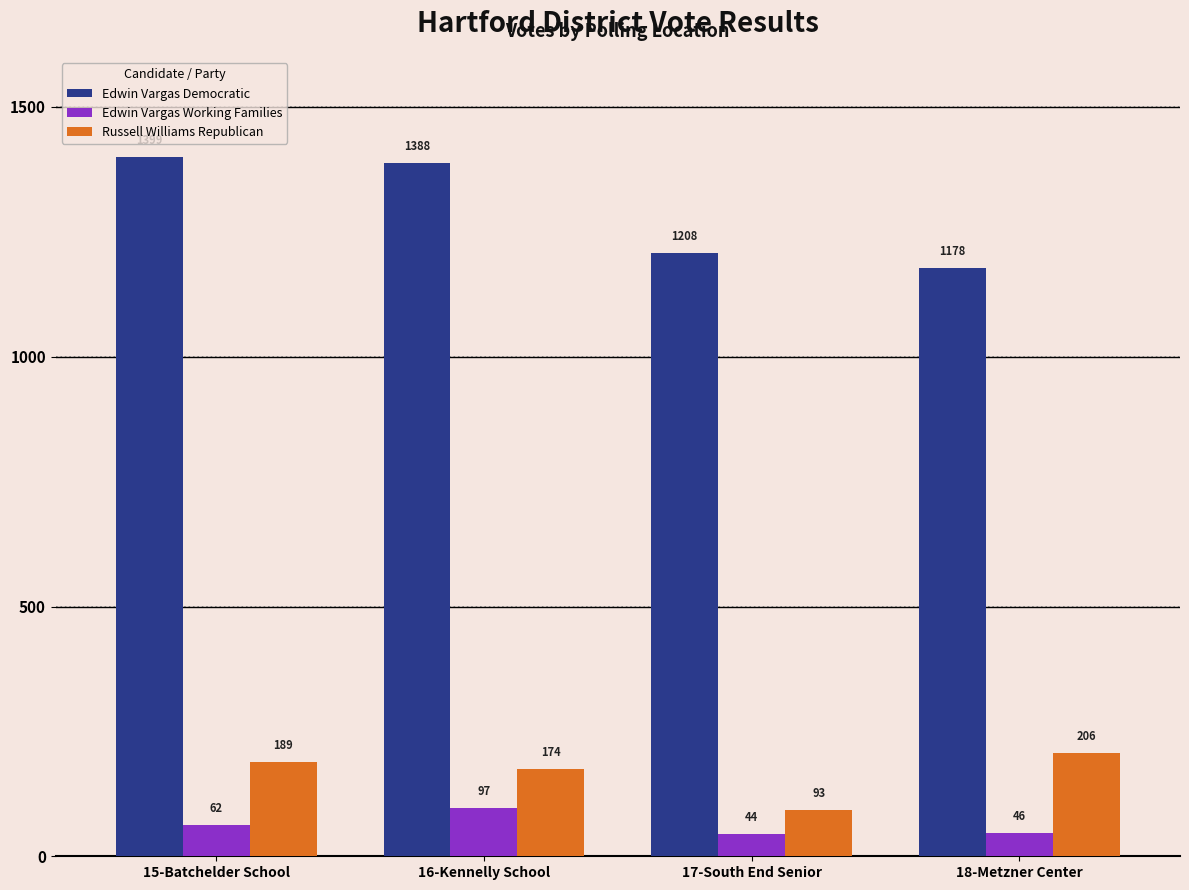

What is the label of the 3rd bar from the left?

17-South End Senior